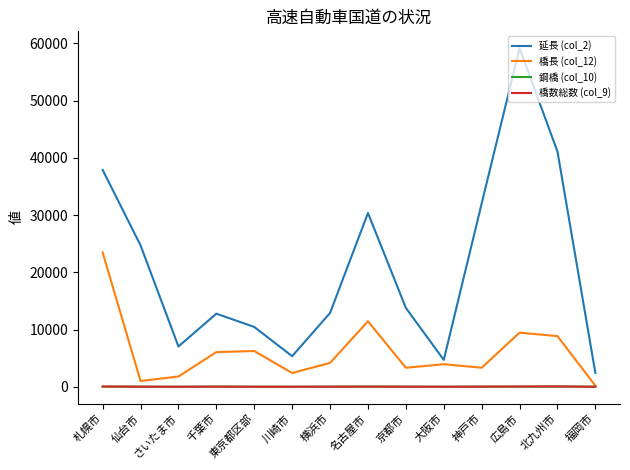

What value does the 延長 (col_2) series have at さいたま市, to the nearest 10?

7040